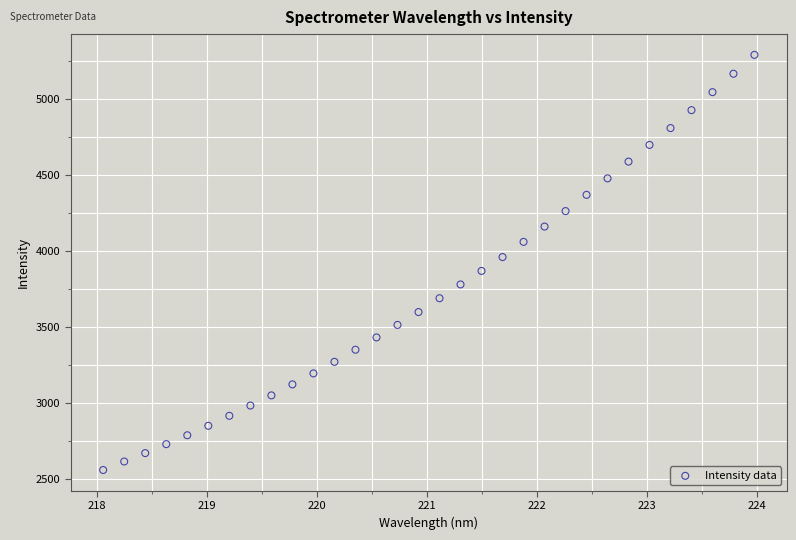

What is the range of X values (max minus min)?

5.9